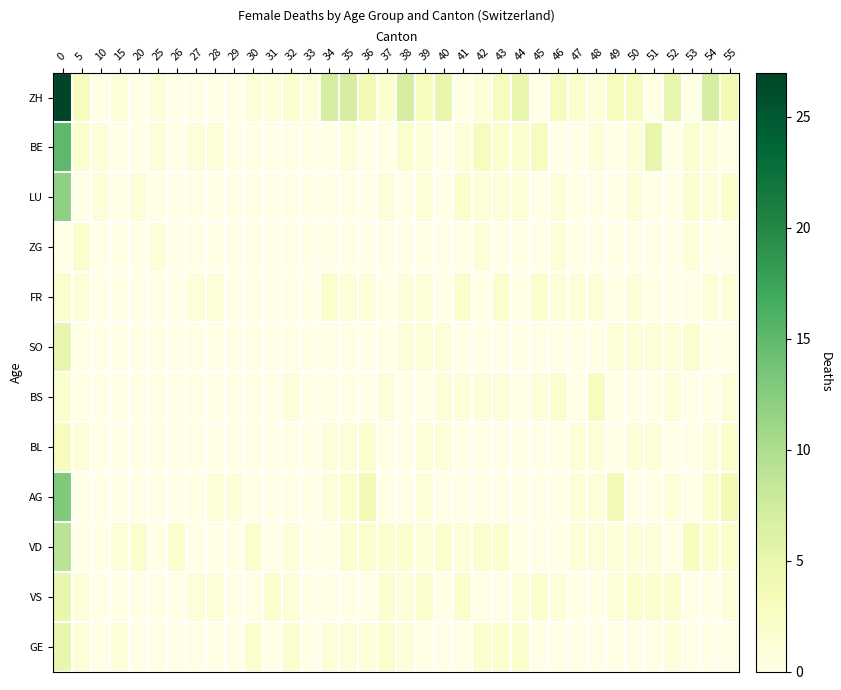

Reading right to left, extract all data points from this chart.

ZH: 55=4	54=7	53=0	52=5	51=0	50=3	49=3	48=1	47=2	46=3	45=0	44=5	43=3	42=1	41=0	40=5	39=3	38=7	37=2	36=4	35=7	34=7	33=1	32=2	31=1	30=1	29=0	28=0	27=0	26=0	25=1	20=0	15=1	10=0	5=3	0=27
BE: 55=0	54=1	53=2	52=0	51=5	50=1	49=0	48=1	47=0	46=0	45=3	44=2	43=2	42=3	41=1	40=0	39=1	38=2	37=0	36=0	35=1	34=0	33=0	32=0	31=0	30=0	29=0	28=1	27=1	26=0	25=1	20=0	15=0	10=1	5=2	0=15
LU: 55=2	54=1	53=2	52=0	51=0	50=1	49=0	48=0	47=0	46=1	45=0	44=1	43=1	42=1	41=2	40=0	39=1	38=0	37=1	36=0	35=0	34=0	33=0	32=0	31=0	30=0	29=0	28=0	27=0	26=0	25=0	20=1	15=0	10=1	5=0	0=12
ZG: 55=0	54=0	53=1	52=0	51=0	50=0	49=0	48=0	47=0	46=1	45=0	44=0	43=0	42=1	41=0	40=0	39=0	38=0	37=0	36=0	35=0	34=0	33=0	32=0	31=0	30=0	29=0	28=0	27=0	26=0	25=1	20=0	15=0	10=0	5=2	0=0
FR: 55=1	54=1	53=0	52=0	51=0	50=1	49=0	48=1	47=1	46=1	45=2	44=0	43=2	42=0	41=2	40=0	39=1	38=1	37=0	36=1	35=1	34=2	33=0	32=0	31=0	30=0	29=0	28=1	27=1	26=0	25=0	20=0	15=0	10=0	5=1	0=2
SO: 55=0	54=0	53=2	52=1	51=1	50=1	49=1	48=0	47=0	46=0	45=0	44=0	43=0	42=0	41=0	40=1	39=1	38=1	37=0	36=0	35=0	34=0	33=0	32=0	31=0	30=0	29=0	28=0	27=0	26=0	25=0	20=0	15=0	10=0	5=0	0=5
BS: 55=1	54=0	53=0	52=1	51=0	50=0	49=0	48=3	47=0	46=2	45=1	44=0	43=1	42=1	41=1	40=1	39=0	38=0	37=1	36=0	35=0	34=0	33=0	32=1	31=0	30=0	29=0	28=0	27=0	26=0	25=0	20=0	15=0	10=0	5=0	0=2
BL: 55=2	54=1	53=0	52=0	51=1	50=1	49=0	48=1	47=1	46=0	45=0	44=0	43=0	42=0	41=0	40=1	39=1	38=0	37=0	36=2	35=1	34=1	33=0	32=0	31=0	30=0	29=0	28=0	27=0	26=0	25=0	20=0	15=0	10=0	5=1	0=3
AG: 55=4	54=2	53=0	52=1	51=0	50=0	49=4	48=1	47=1	46=0	45=0	44=0	43=0	42=0	41=0	40=0	39=1	38=0	37=0	36=4	35=2	34=1	33=0	32=0	31=0	30=0	29=1	28=1	27=0	26=0	25=0	20=0	15=0	10=0	5=0	0=13
VD: 55=2	54=2	53=3	52=0	51=1	50=1	49=1	48=1	47=1	46=0	45=0	44=0	43=2	42=2	41=1	40=2	39=1	38=2	37=2	36=2	35=2	34=0	33=0	32=1	31=0	30=2	29=0	28=0	27=0	26=2	25=0	20=2	15=1	10=0	5=0	0=9
VS: 55=1	54=0	53=0	52=2	51=2	50=2	49=1	48=0	47=0	46=1	45=2	44=1	43=0	42=0	41=2	40=0	39=2	38=1	37=2	36=0	35=0	34=0	33=0	32=1	31=2	30=0	29=0	28=1	27=1	26=0	25=0	20=0	15=0	10=0	5=1	0=5
GE: 55=0	54=0	53=0	52=1	51=0	50=0	49=0	48=0	47=0	46=0	45=0	44=2	43=2	42=2	41=0	40=0	39=0	38=1	37=2	36=1	35=1	34=1	33=0	32=2	31=0	30=2	29=0	28=0	27=0	26=0	25=0	20=0	15=1	10=0	5=1	0=5